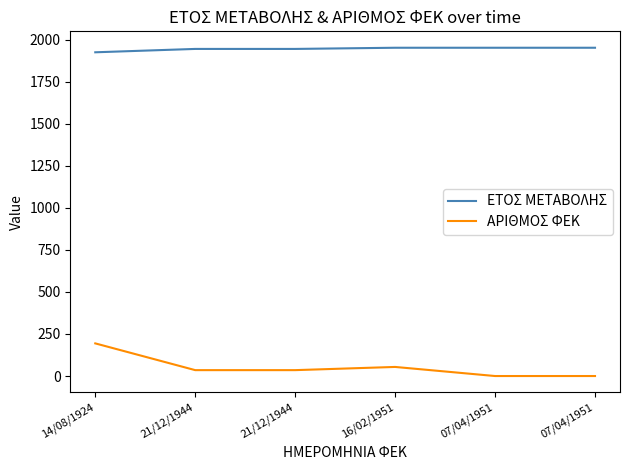

How many lines are shown in the chart?

2